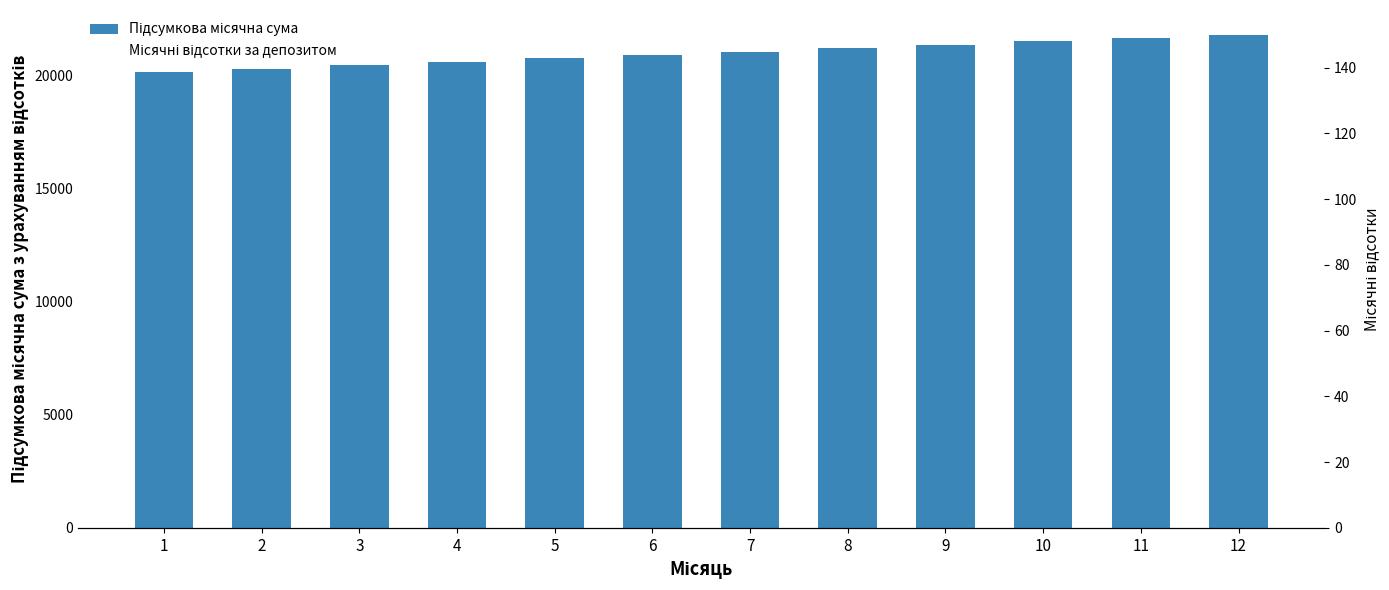

Does the chart contain any negative values?

No